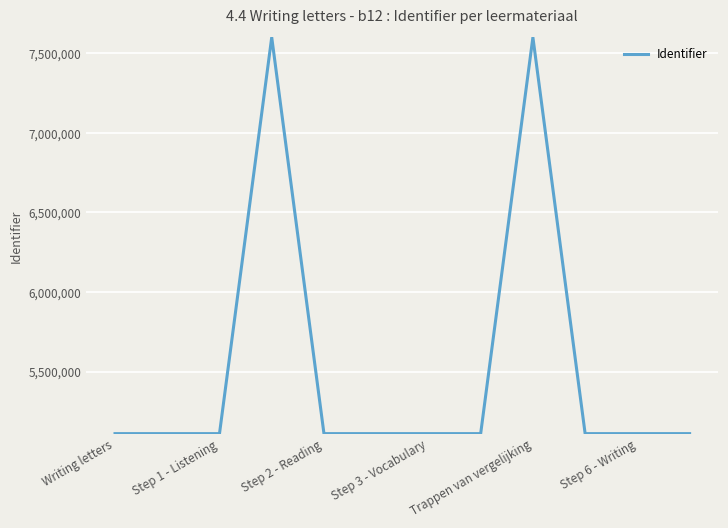

What is the smallest value displayed?

5109727